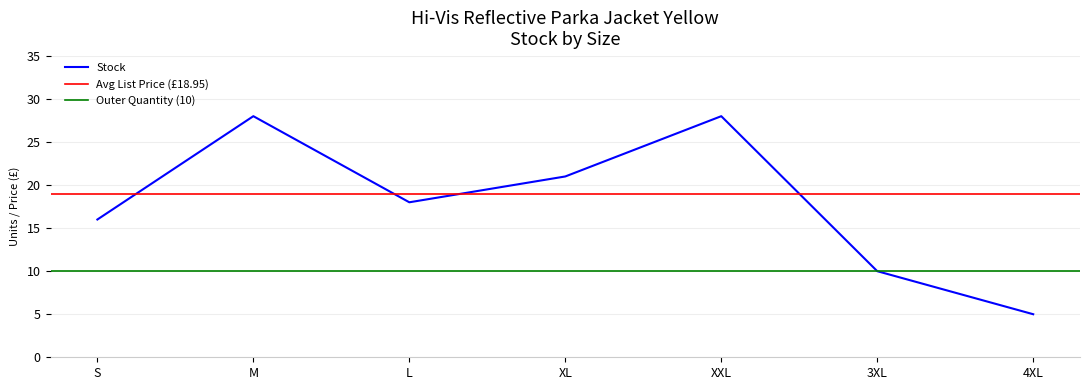

What position from the left is XXL?

5